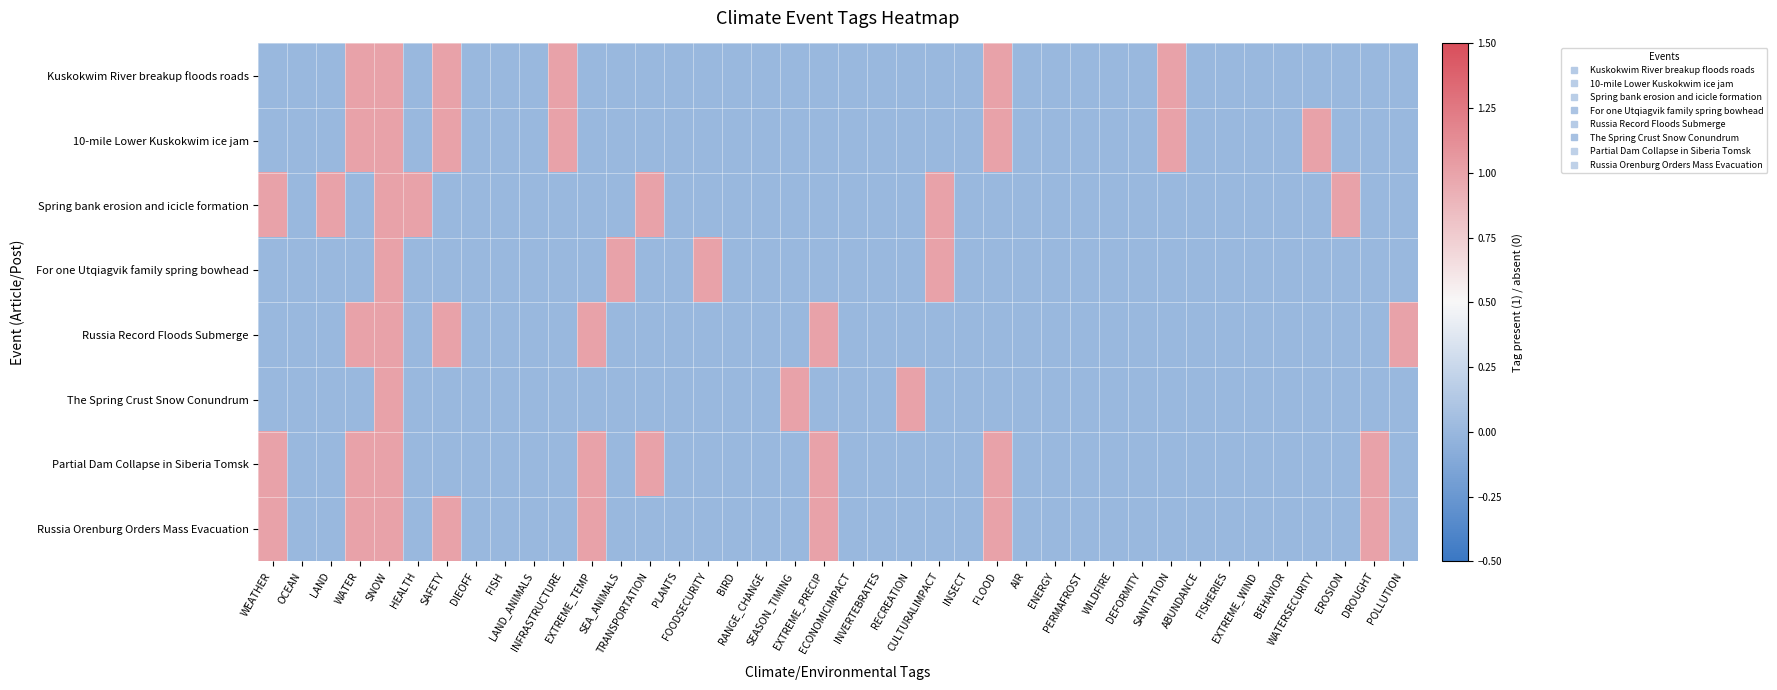

Count the number of categories in the chart.

40